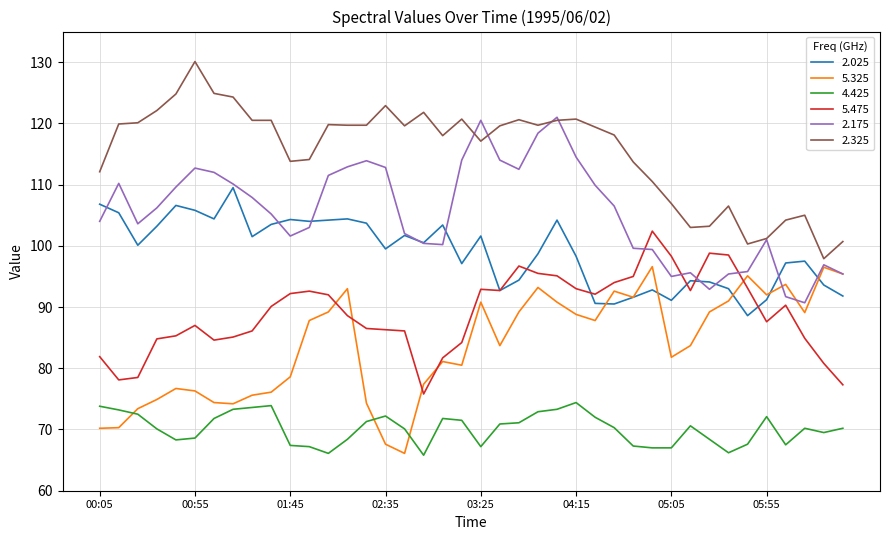

Is this an area chart (filled region under the line)?

No